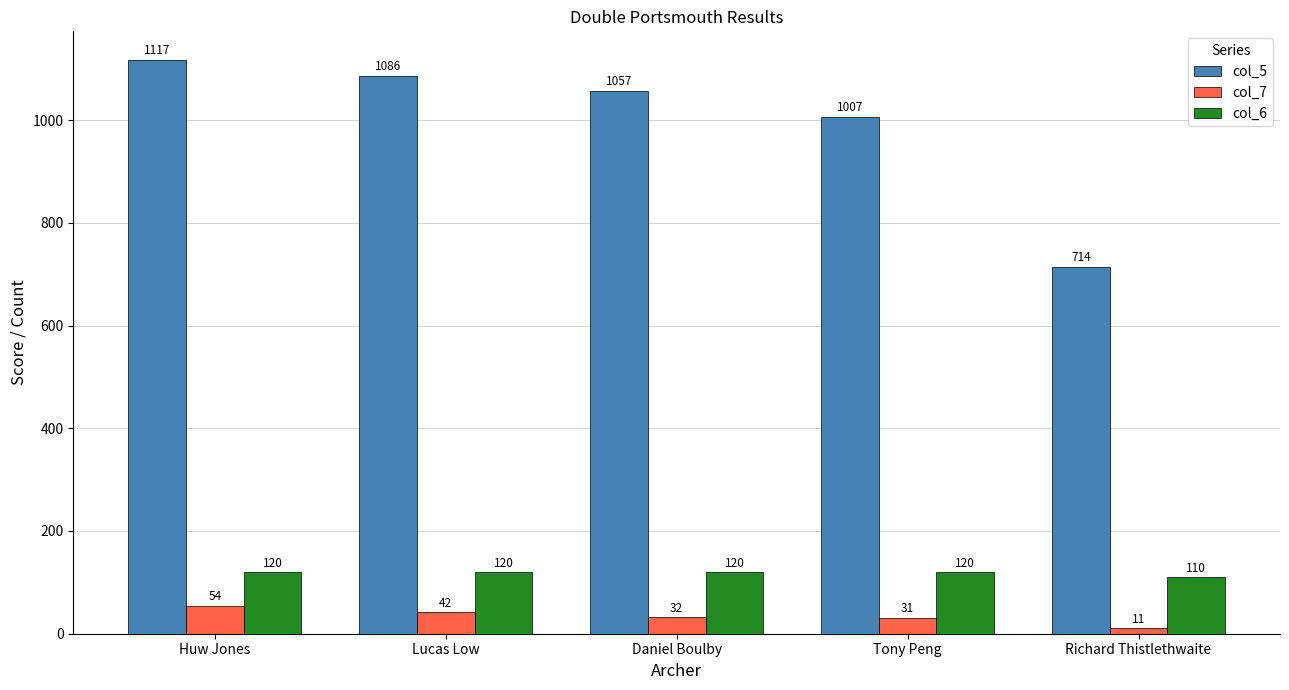

Reading right to left, list all the values displayed in this chart.

col_5: Richard Thistlethwaite=714	Tony Peng=1007	Daniel Boulby=1057	Lucas Low=1086	Huw Jones=1117
col_7: Richard Thistlethwaite=11	Tony Peng=31	Daniel Boulby=32	Lucas Low=42	Huw Jones=54
col_6: Richard Thistlethwaite=110	Tony Peng=120	Daniel Boulby=120	Lucas Low=120	Huw Jones=120